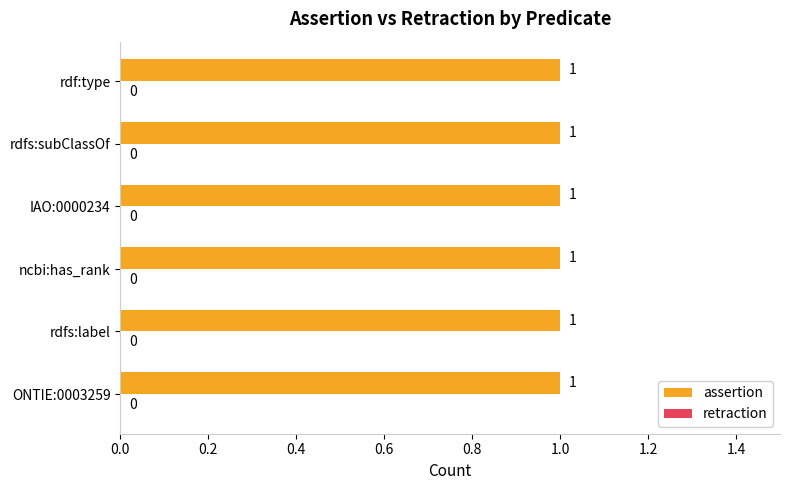

True or false: assertion has a value of 1 at ONTIE:0003259.

True